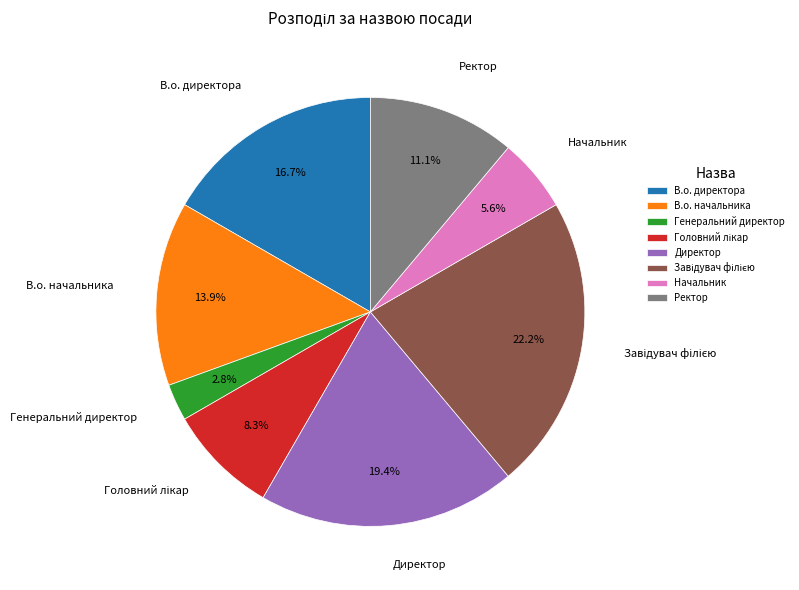

Which slice is the smallest?

Генеральний директор